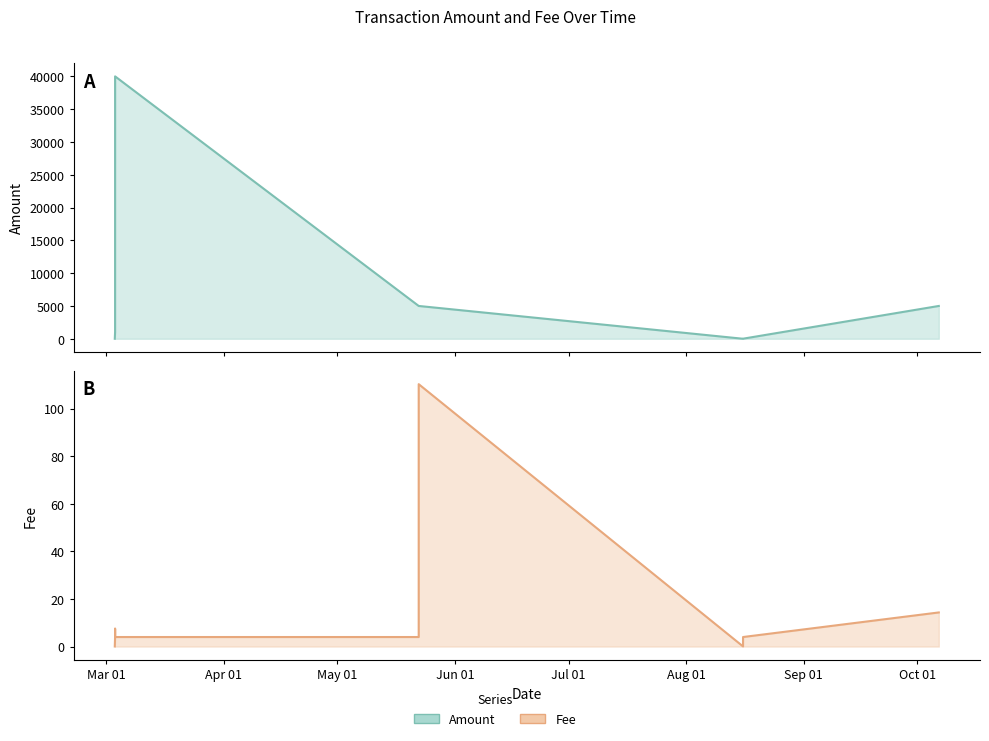

How many values are below 1000?

3